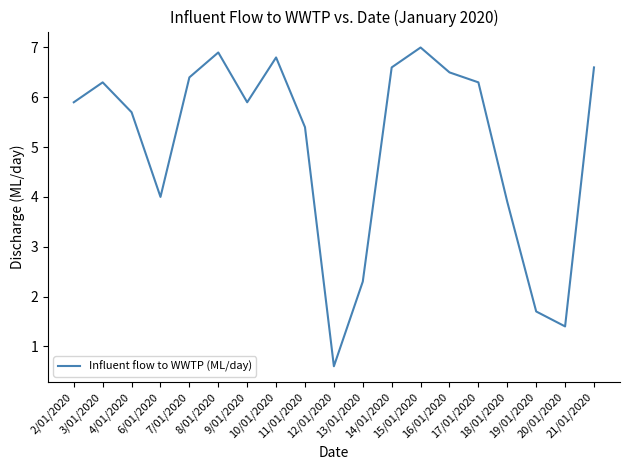

Reading left to right, list all the values displayed in this chart.

5.9	6.3	5.7	4.0	6.4	6.9	5.9	6.8	5.4	0.6	2.3	6.6	7.0	6.5	6.3	3.9	1.7	1.4	6.6